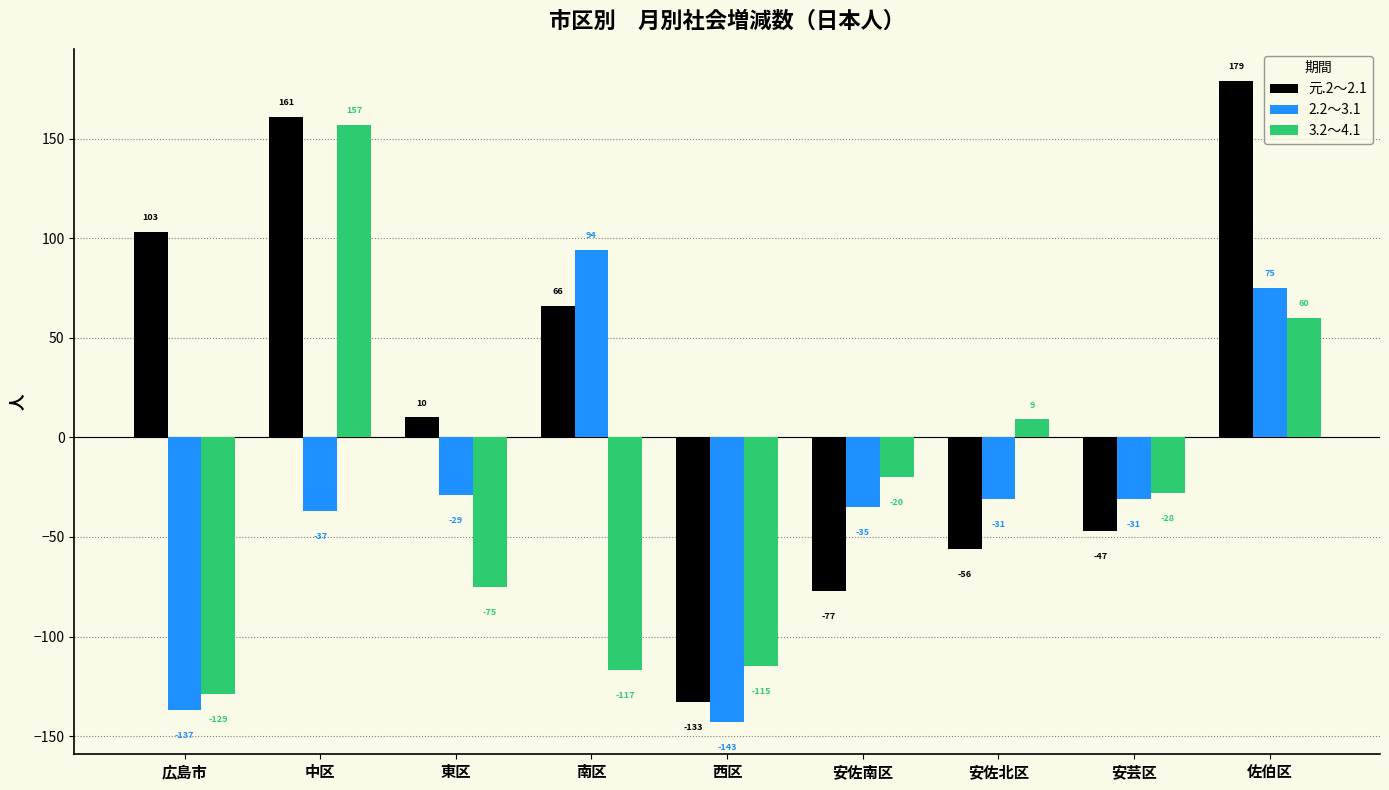

Rank the series by their maximum value, from highest to lowest.

元.2～2.1, 3.2～4.1, 2.2～3.1